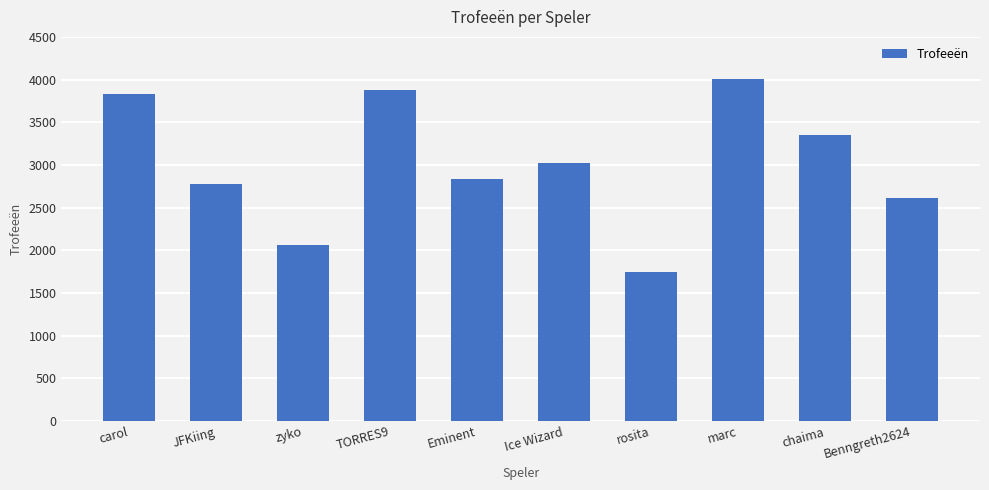

Count the number of categories in the chart.

10